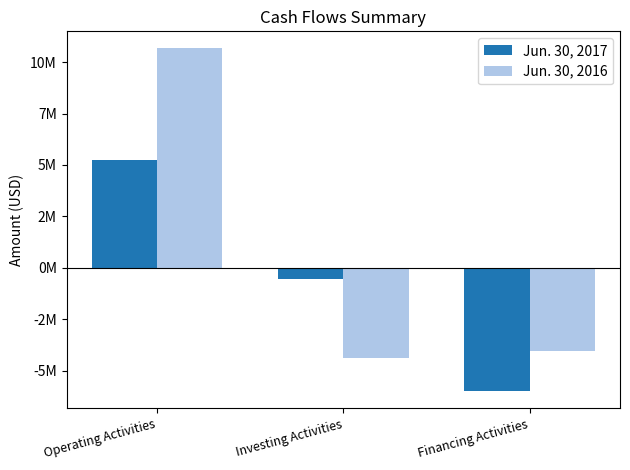

What position from the right is Investing Activities?

2